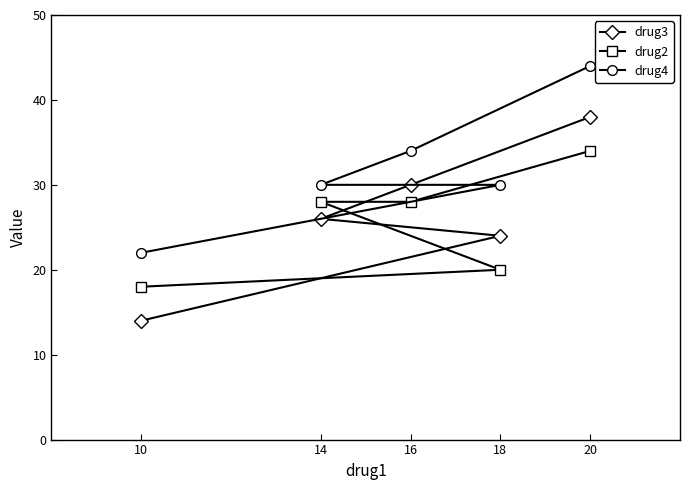

Which series has the largest total across all categories?

drug4